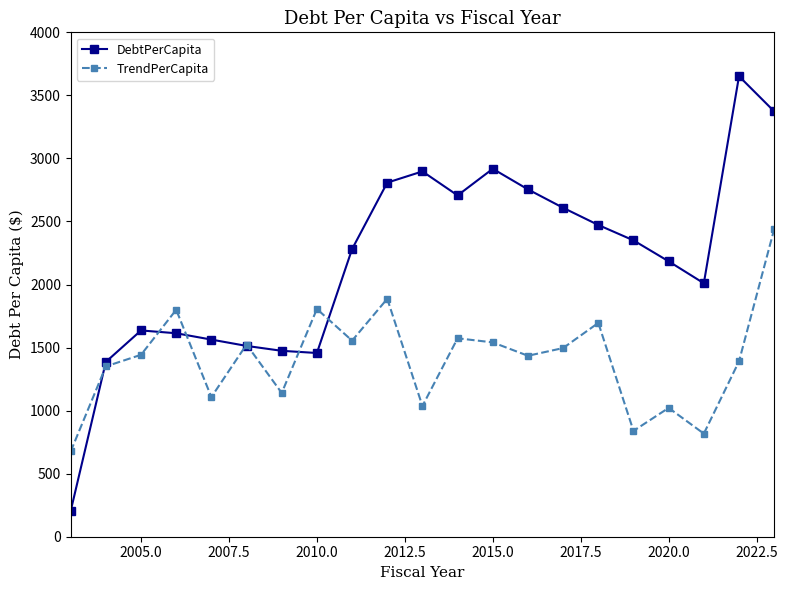

Which series has the widest spread of values?

DebtPerCapita